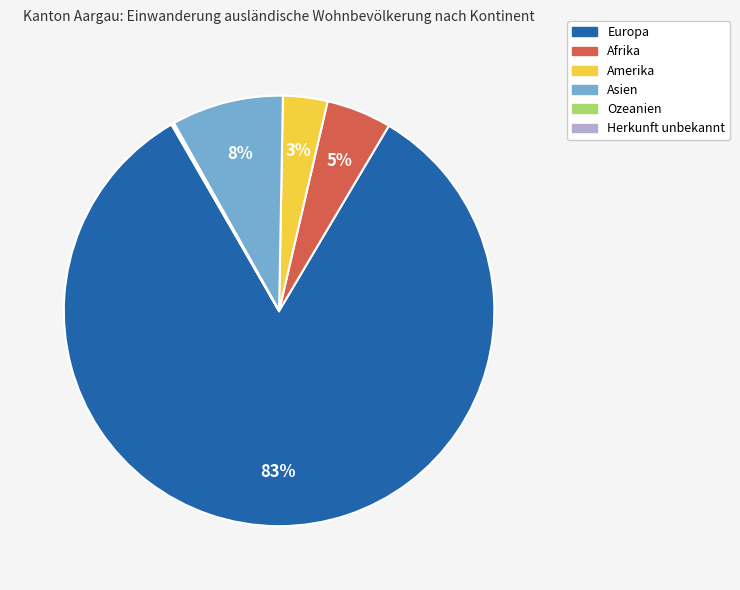

Which slice is the largest?

Europa